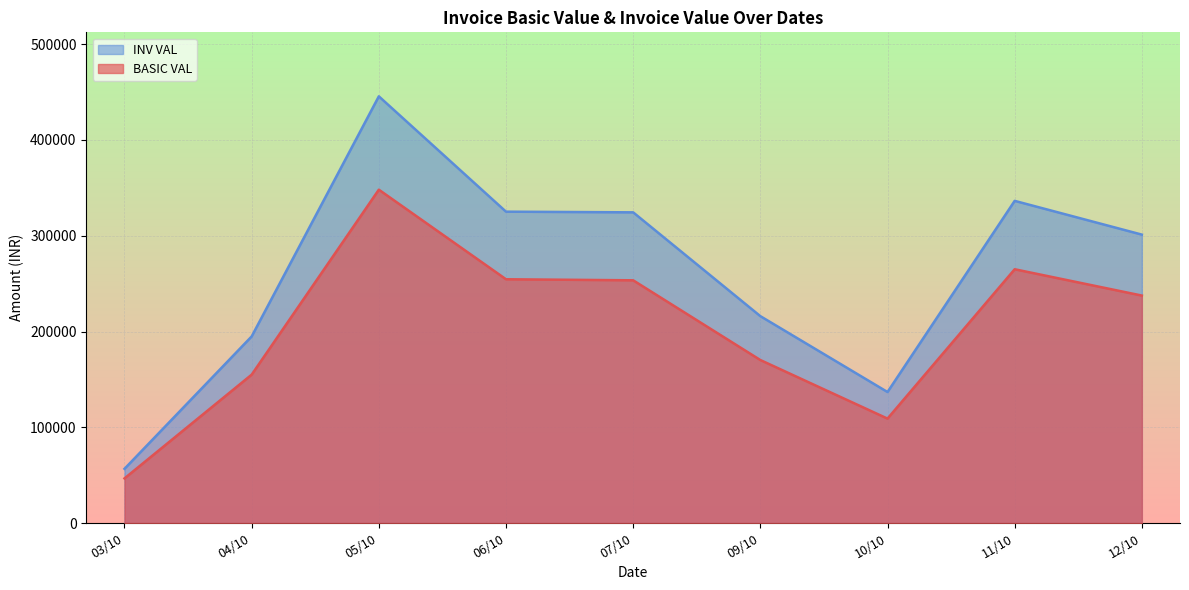

Reading left to right, what are all the values shown in this chart?

BASIC VAL: 03/10=8243.2	03/10=3600.0	03/10=3600.0	03/10=3600.0	03/10=27562.0	04/10=10875.0	04/10=10800.0	04/10=27562.0	04/10=55324.0	04/10=50380.0	05/10=27662.0	05/10=77173.6	05/10=133892.0	05/10=109382.0	06/10=4350.0	06/10=44259.2	06/10=38586.8	06/10=167365.0	07/10=83803.2	07/10=100760.0	07/10=68905.0	09/10=7200.0	09/10=66946.0	09/10=41343.0	09/10=50380.0	09/10=4350.0	10/10=10800.0	10/10=1413.8	10/10=5111.2	10/10=50380.0	10/10=41343.0	11/10=2305.5	11/10=15094.5	11/10=96467.0	11/10=151140.0	12/10=11300.0	12/10=6525.0	12/10=100419.0	12/10=68905.0	12/10=50380.0
INV VAL: 03/10=9232.5	03/10=4032.0	03/10=4032.0	03/10=4032.0	03/10=35279.4	04/10=12180.0	04/10=12096.0	04/10=35279.4	04/10=70814.7	04/10=64486.4	05/10=35407.4	05/10=98782.2	05/10=171381.8	05/10=140009.0	06/10=4872.0	06/10=56651.8	06/10=49391.1	06/10=214227.2	07/10=107268.1	07/10=128972.8	07/10=88198.4	09/10=8064.0	09/10=85690.9	09/10=52919.0	09/10=64486.4	09/10=4872.0	10/10=12096.0	10/10=1583.4	10/10=5724.6	10/10=64486.4	10/10=52919.0	11/10=2582.2	11/10=16905.8	11/10=123477.8	11/10=193459.2	12/10=12656.0	12/10=7308.0	12/10=128536.3	12/10=88198.4	12/10=64486.4